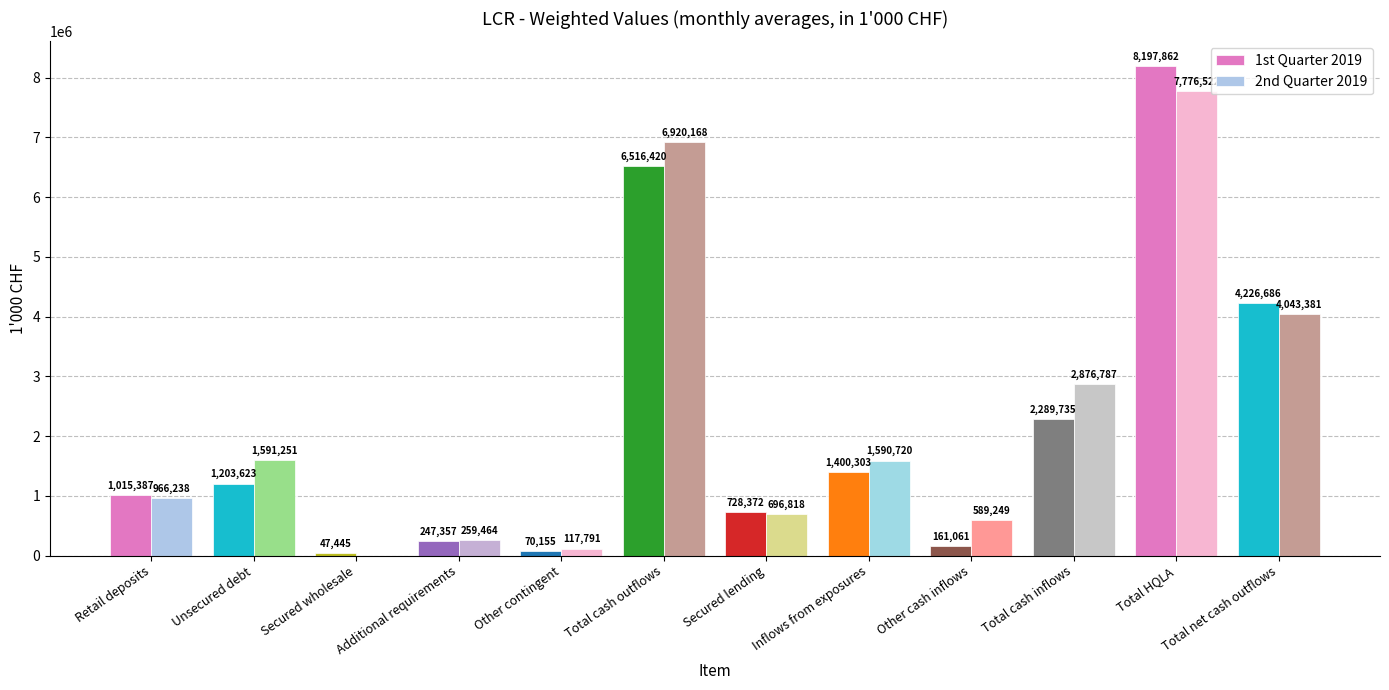

What are all the series names shown in the legend?

1st Quarter 2019, 2nd Quarter 2019